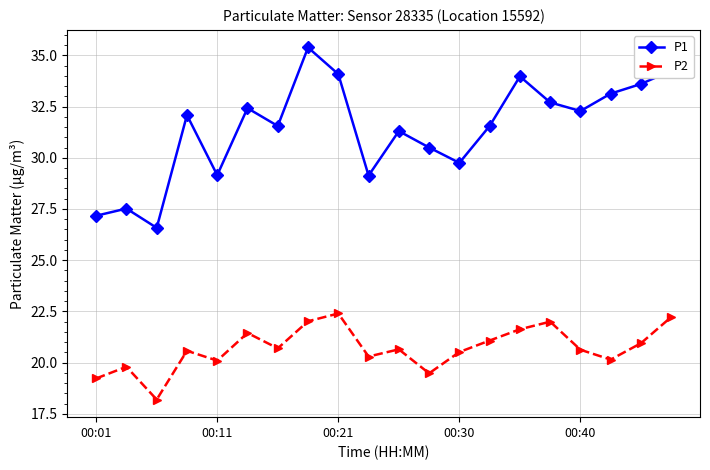

How many interior local valleys does the P2 series have?

6